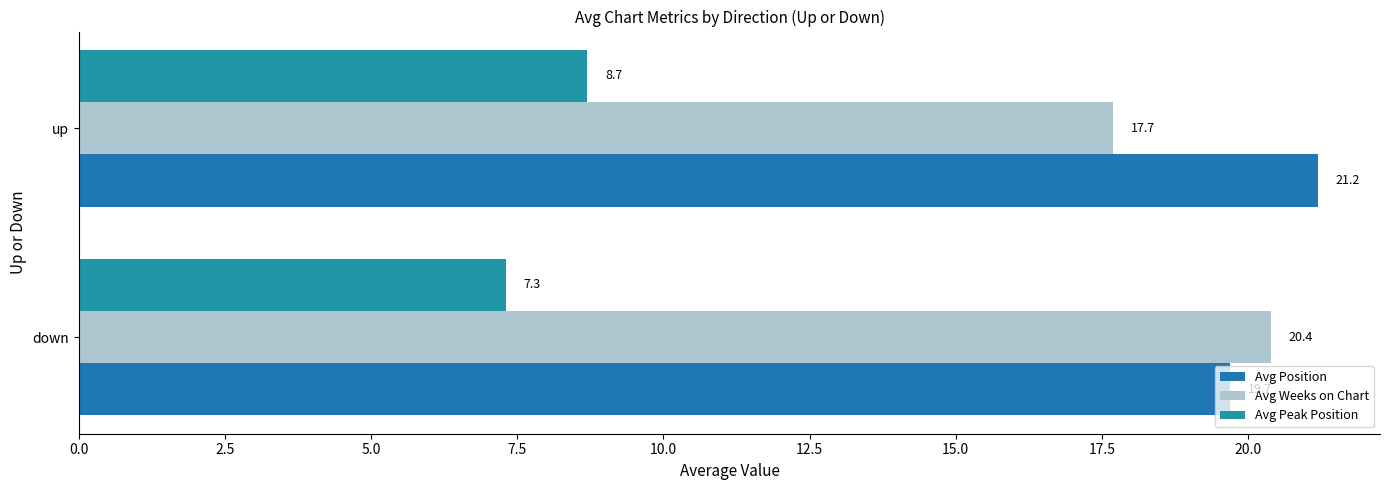

Count the number of categories in the chart.

2